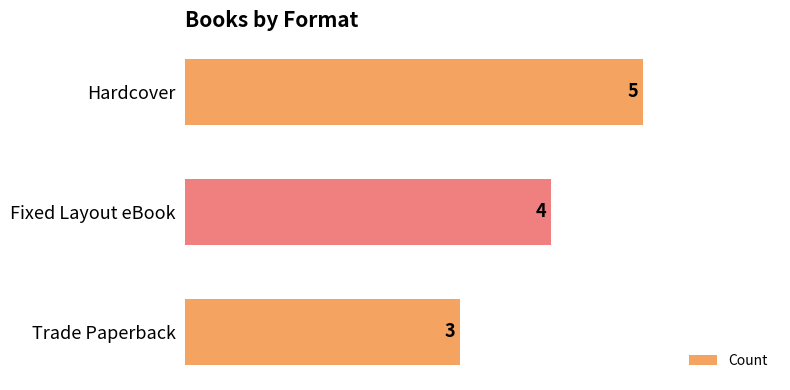

What is the sum of all values?

12